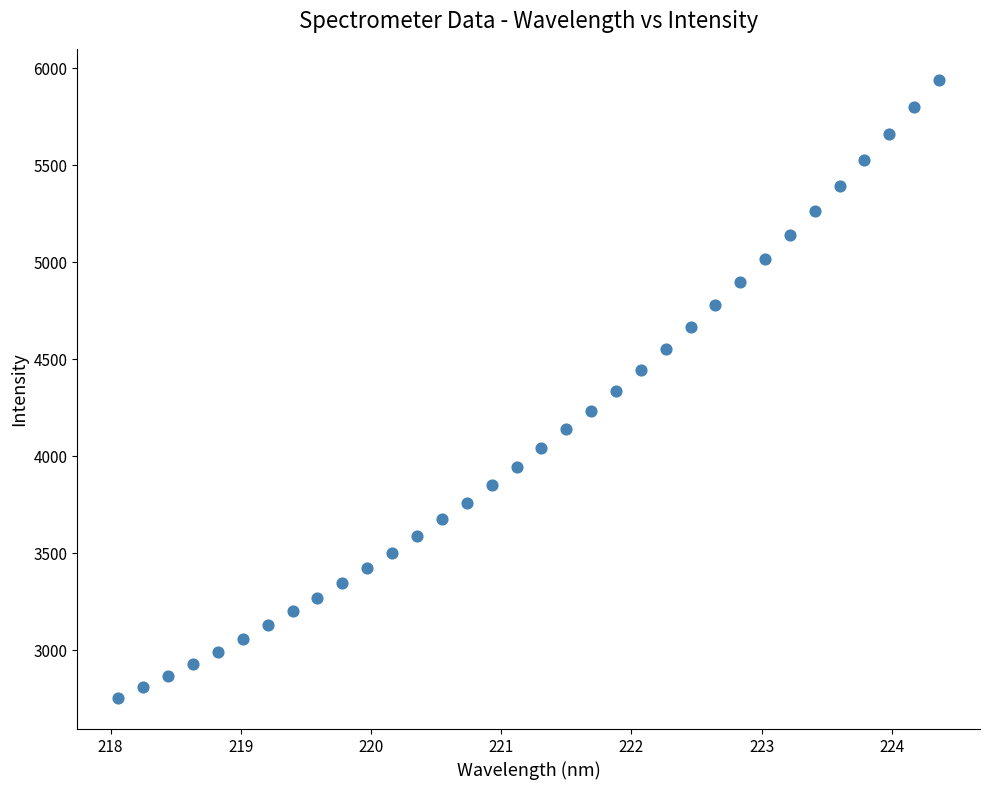

What is the range of X values (max minus min)?

6.3